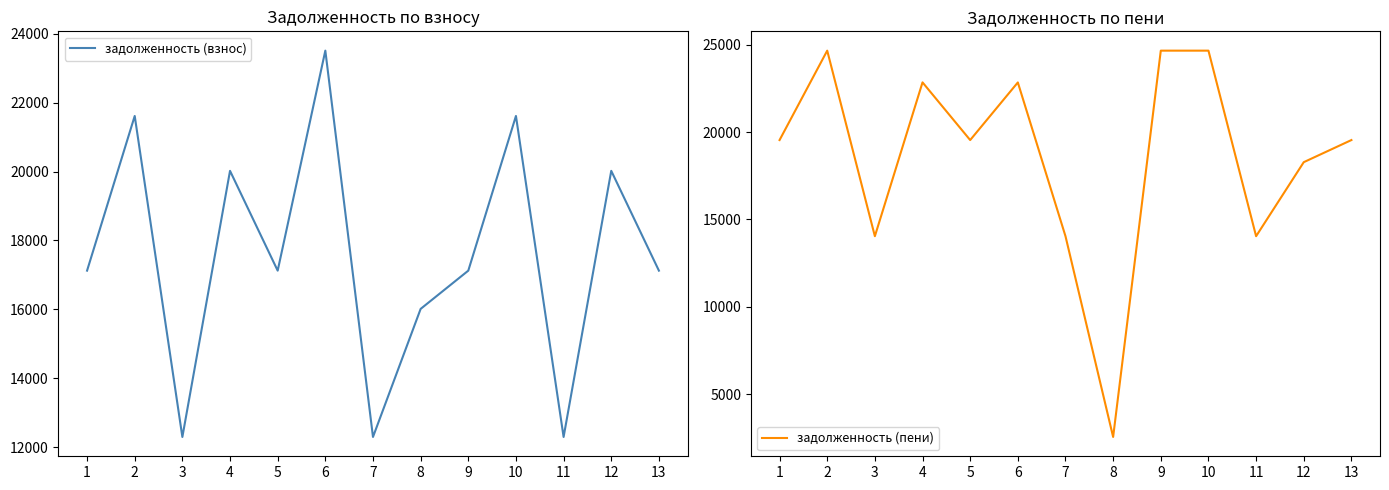

Rank the series by their maximum value, from highest to lowest.

задолженность (пени), задолженность (взнос)